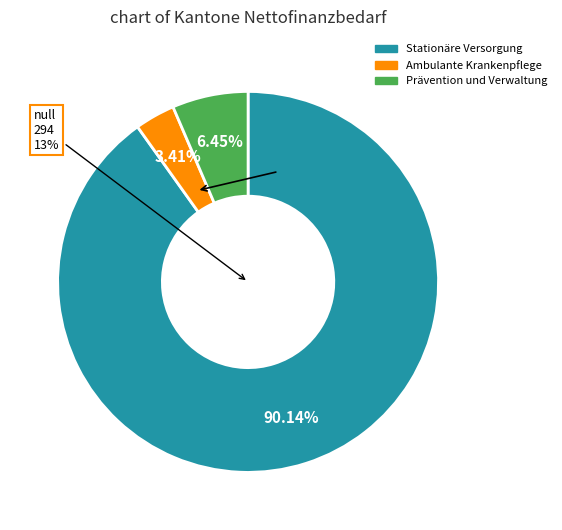

Which category has the smallest portion of the pie?

Ambulante Krankenpflege